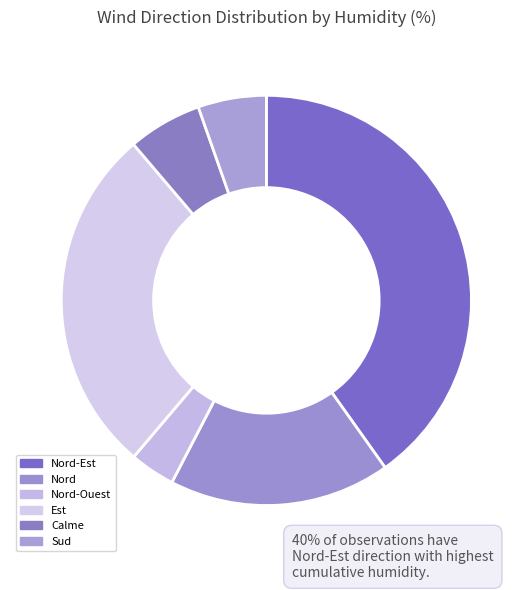

Count the number of slices in the pie.

6